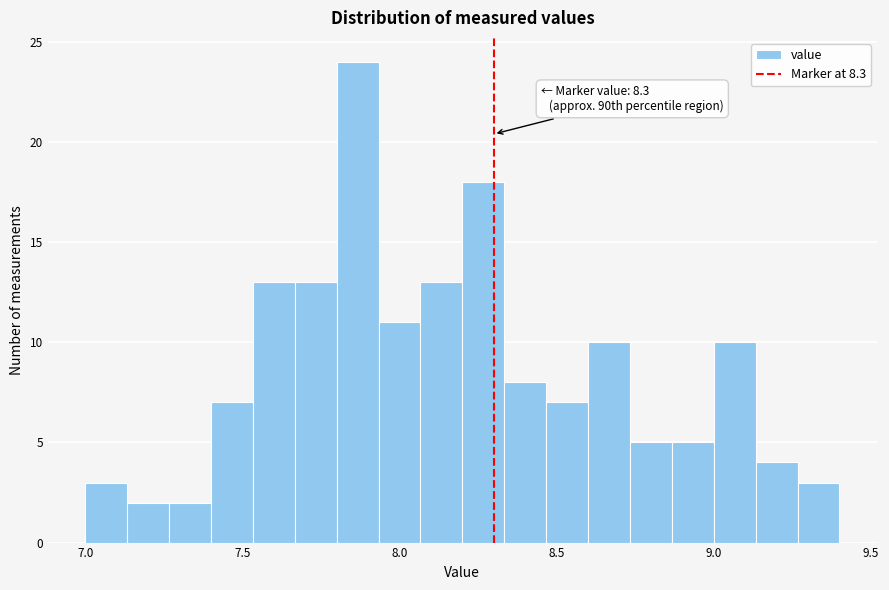

Around what value on the x-axis is the tallest bar? Give the approximate position of its centre, as read against the axis.

7.85